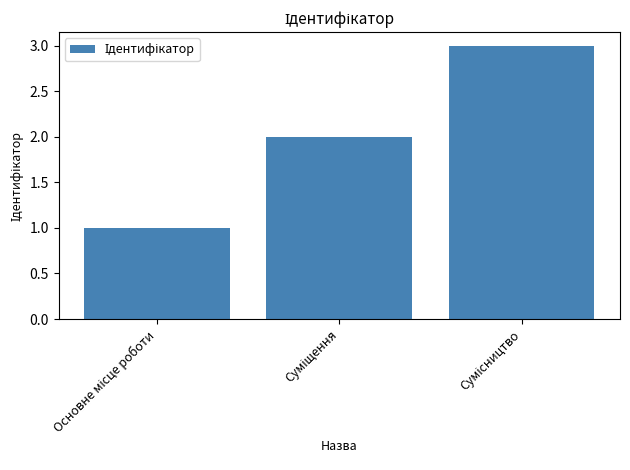

What is the maximum value shown in the chart?

3